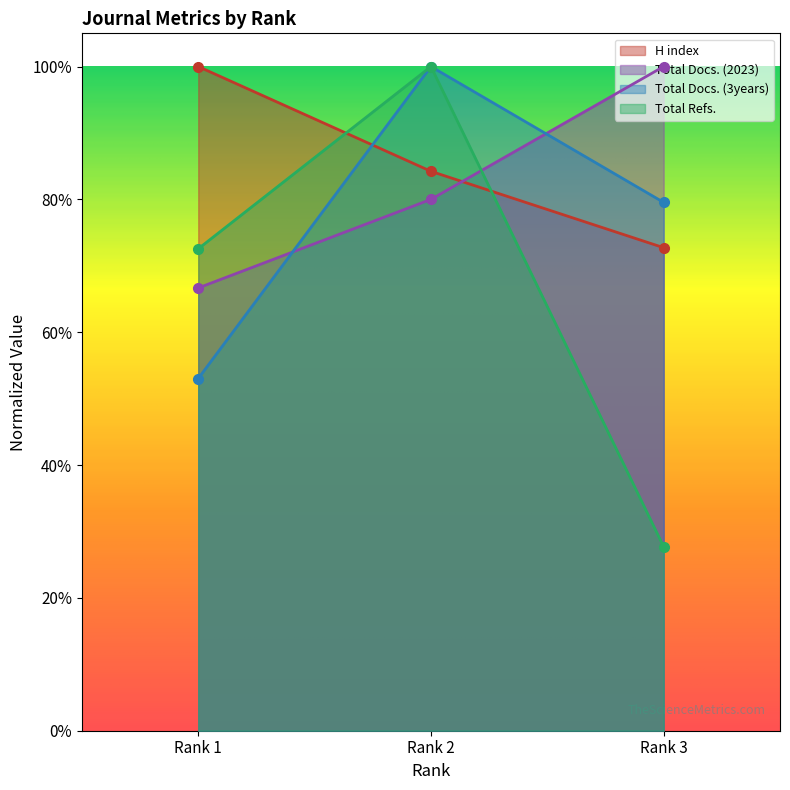

At which category is the sum across all series the highest?

Rank 2